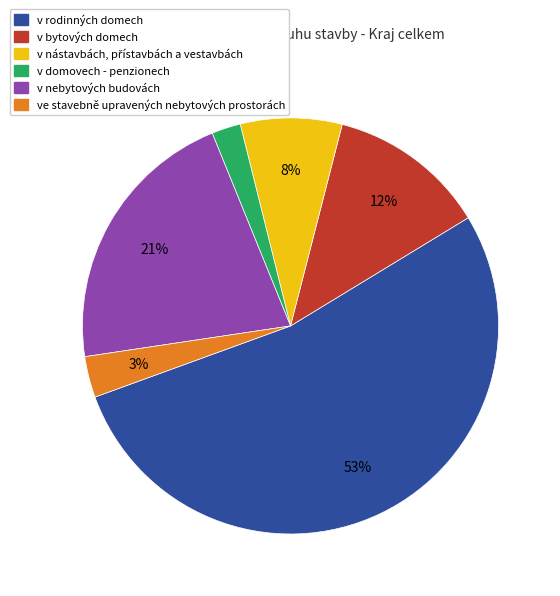

To the nearest percent, what is the combined percentage of ve stavebně upravených nebytových prostorách and v domovech - penzionech?

5%